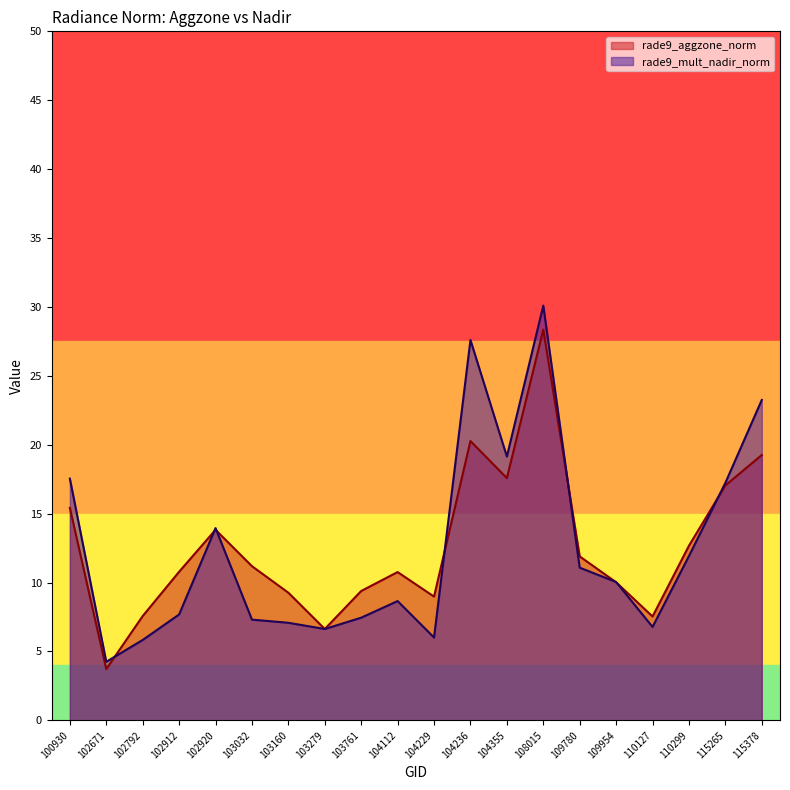

What is the sum of all rade9_aggzone_norm values?

252.1